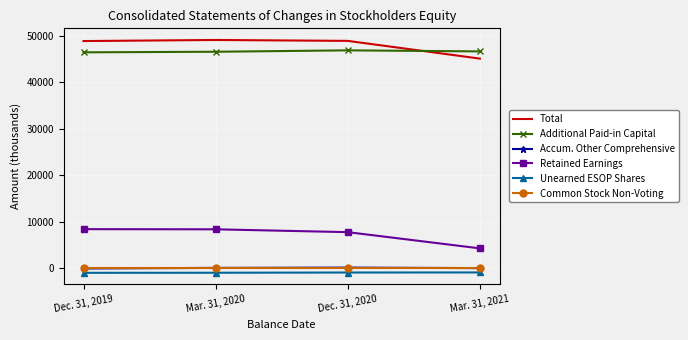

Is the value of Total at Dec. 31, 2020 greater than the value of Accum. Other Comprehensive at Mar. 31, 2020?

Yes